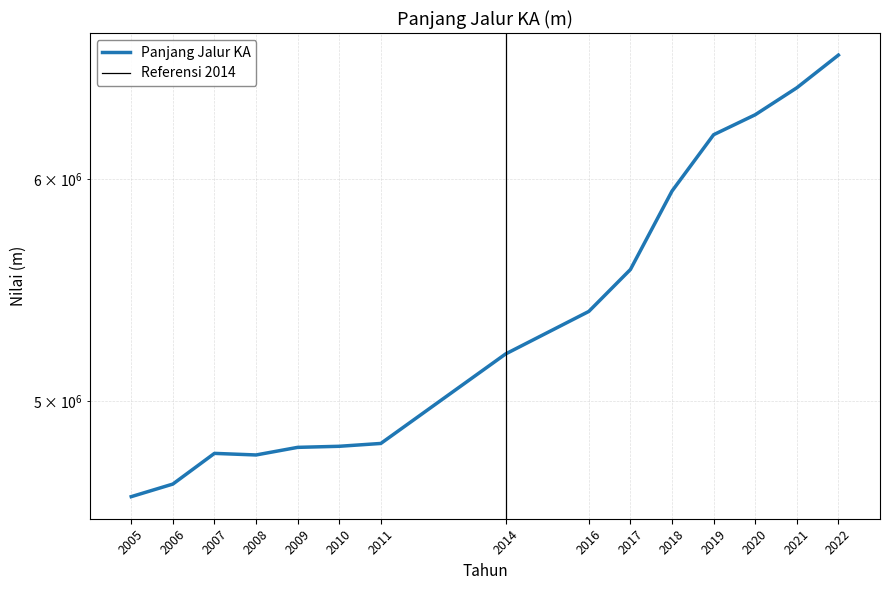

True or false: the data shows 6324576 at 2020.

True